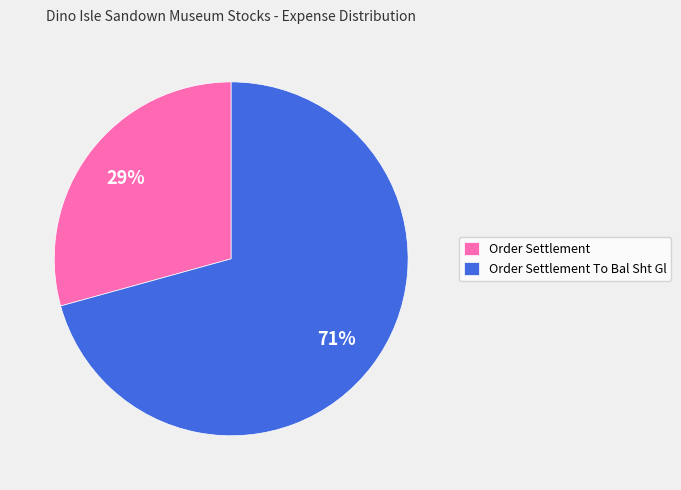

Count the number of slices in the pie.

2